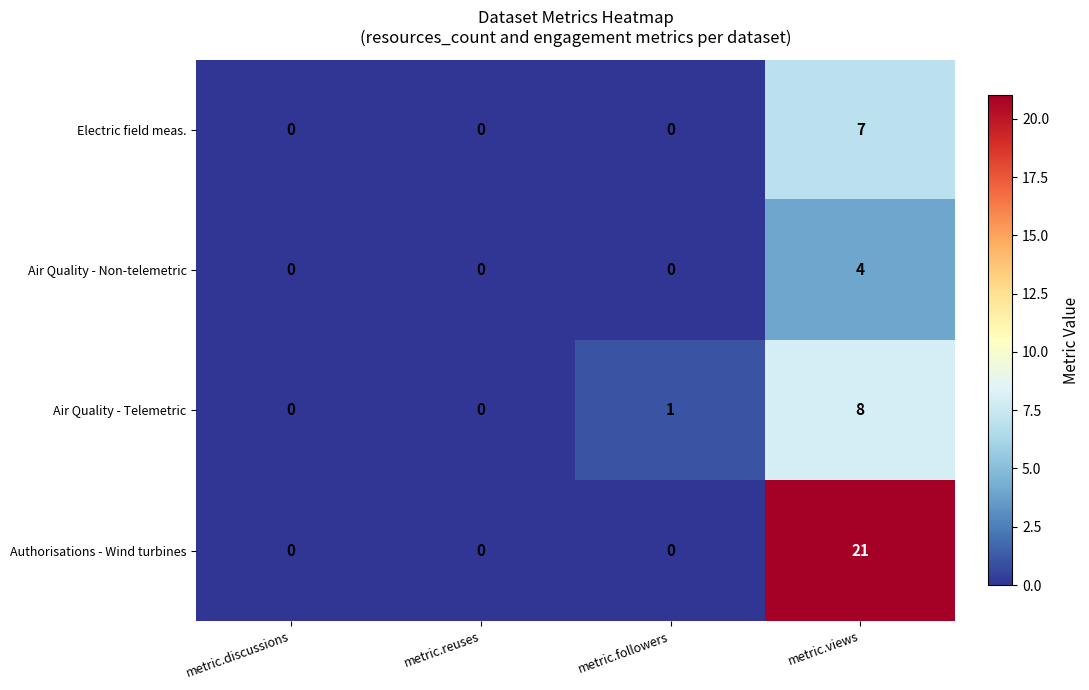

Which category has the highest value across all series?

metric.views